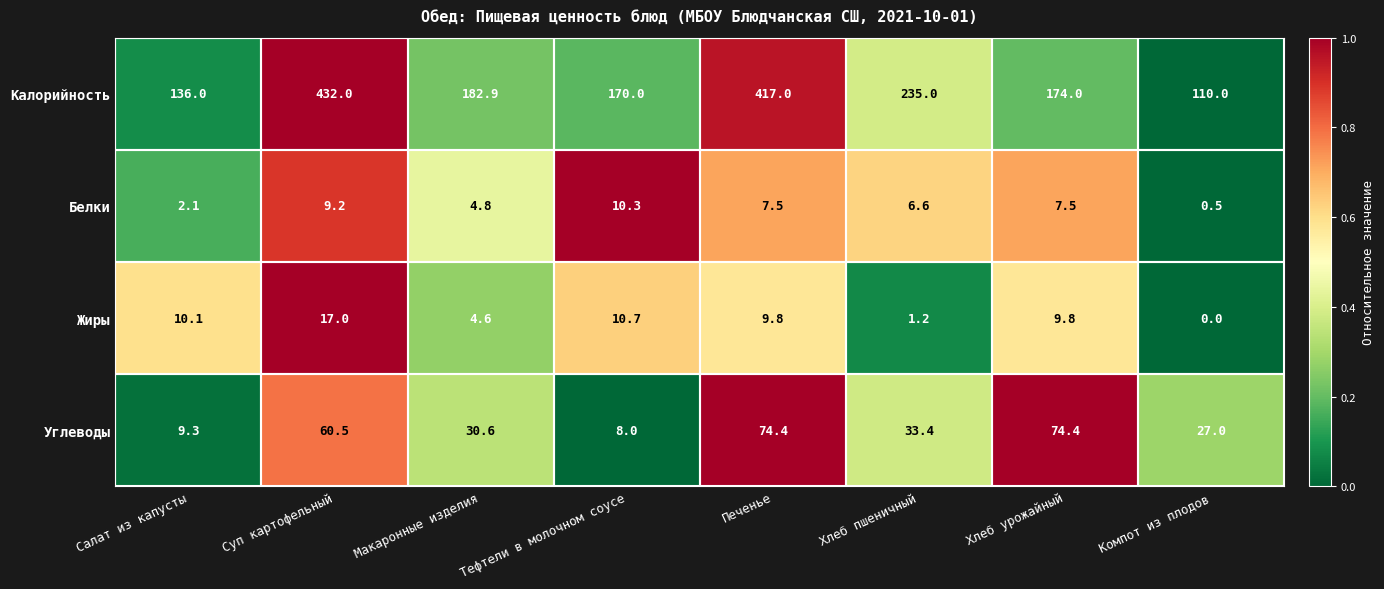

What is the approximate value of Белки at Тефтели в молочном соусе?

10.3